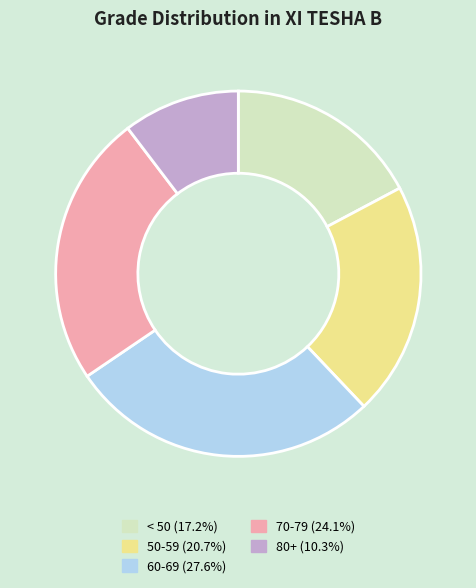

What is the ratio of the value at 60-69 (27.6%) to the value at < 50 (17.2%)?

1.6